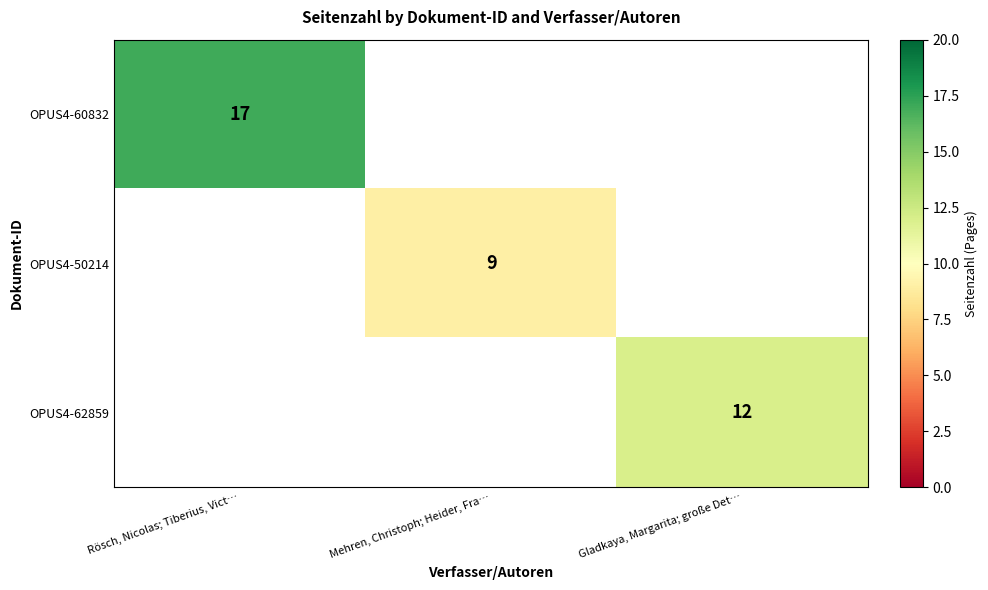

Is it true that OPUS4-62859 equals 12 at Gladkaya, Margarita; große Det…?

True